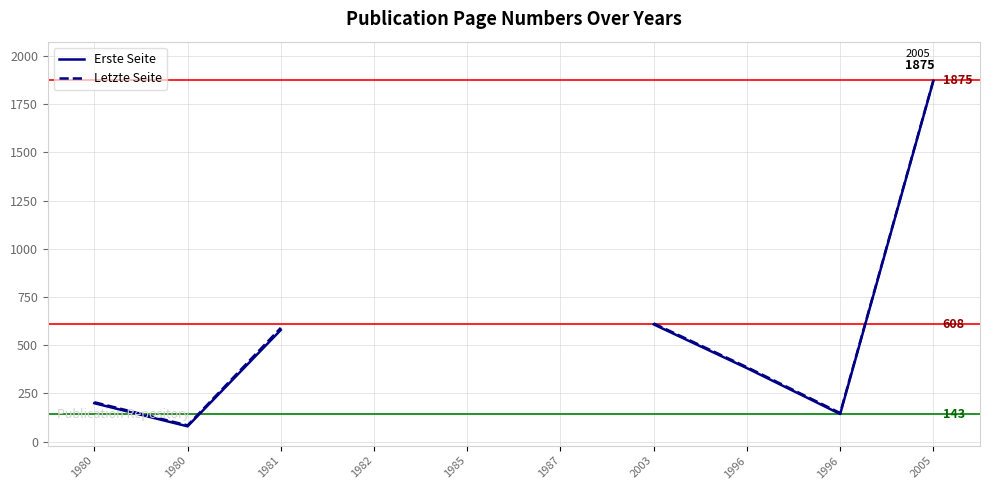

What is the spread (max minus min) of values at 1980?

5.0